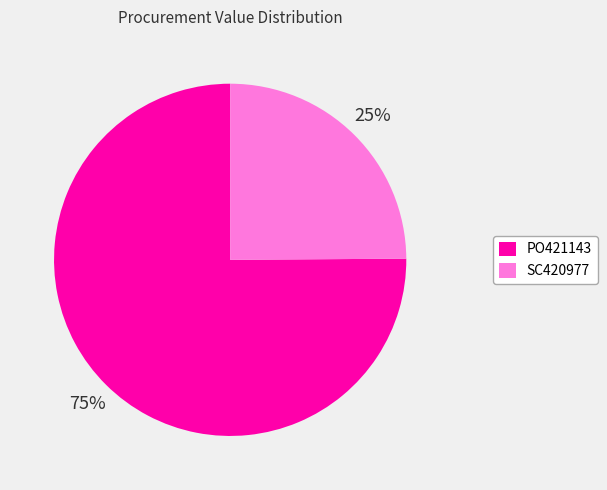

Which category has the biggest portion of the pie?

PO421143